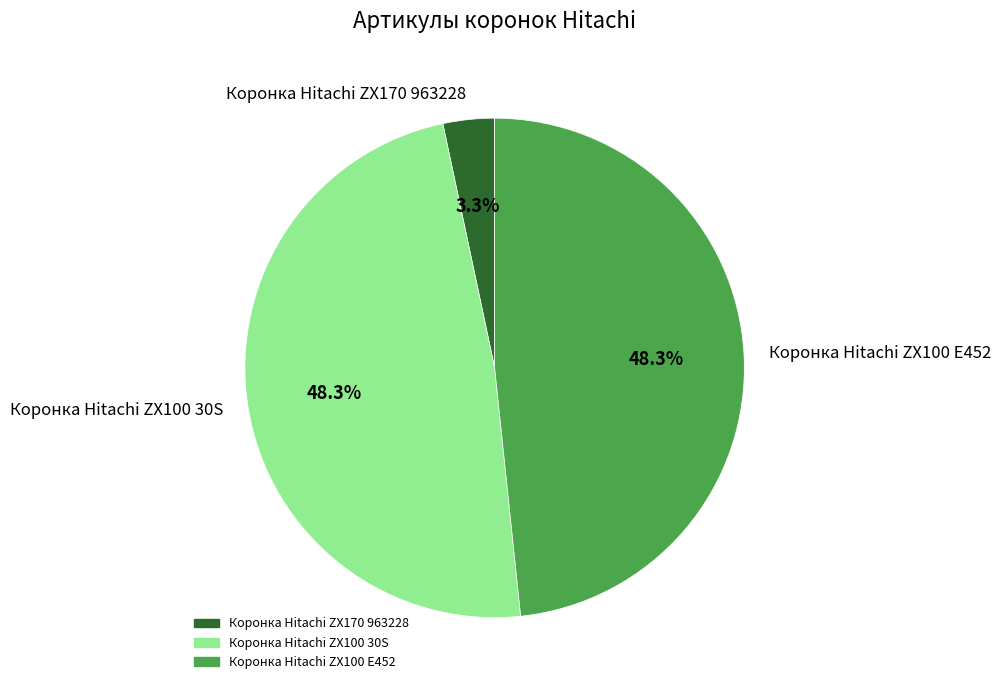

True or false: Коронка Hitachi ZX100 E452 accounts for 48% of the total.

True